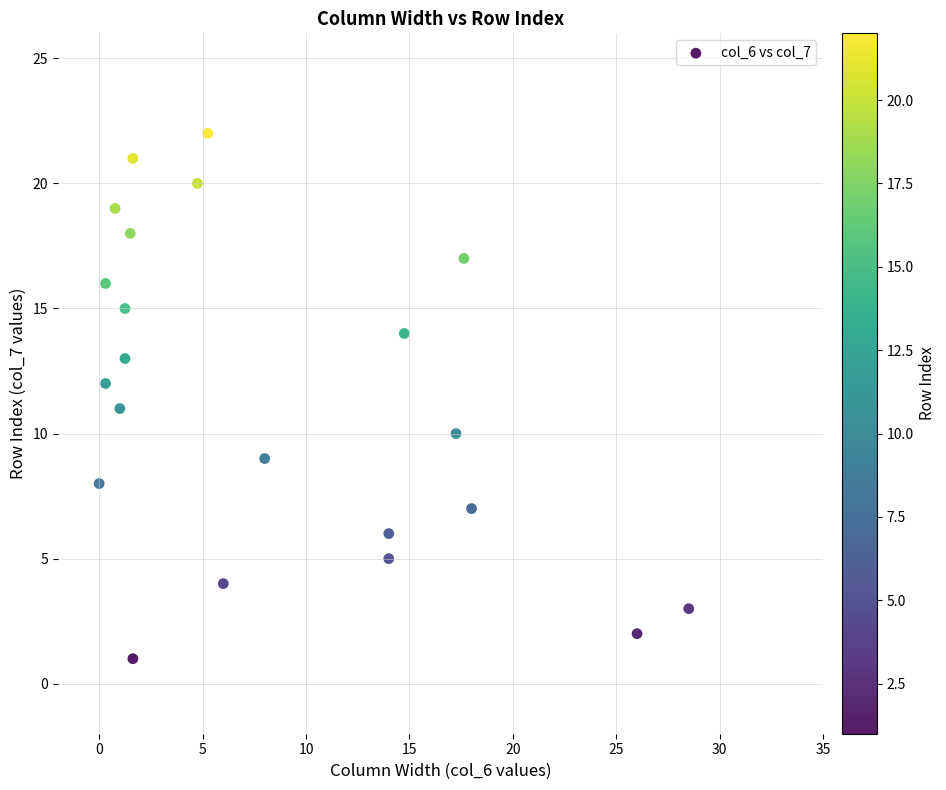

What is the range of Y values (max minus min)?

21